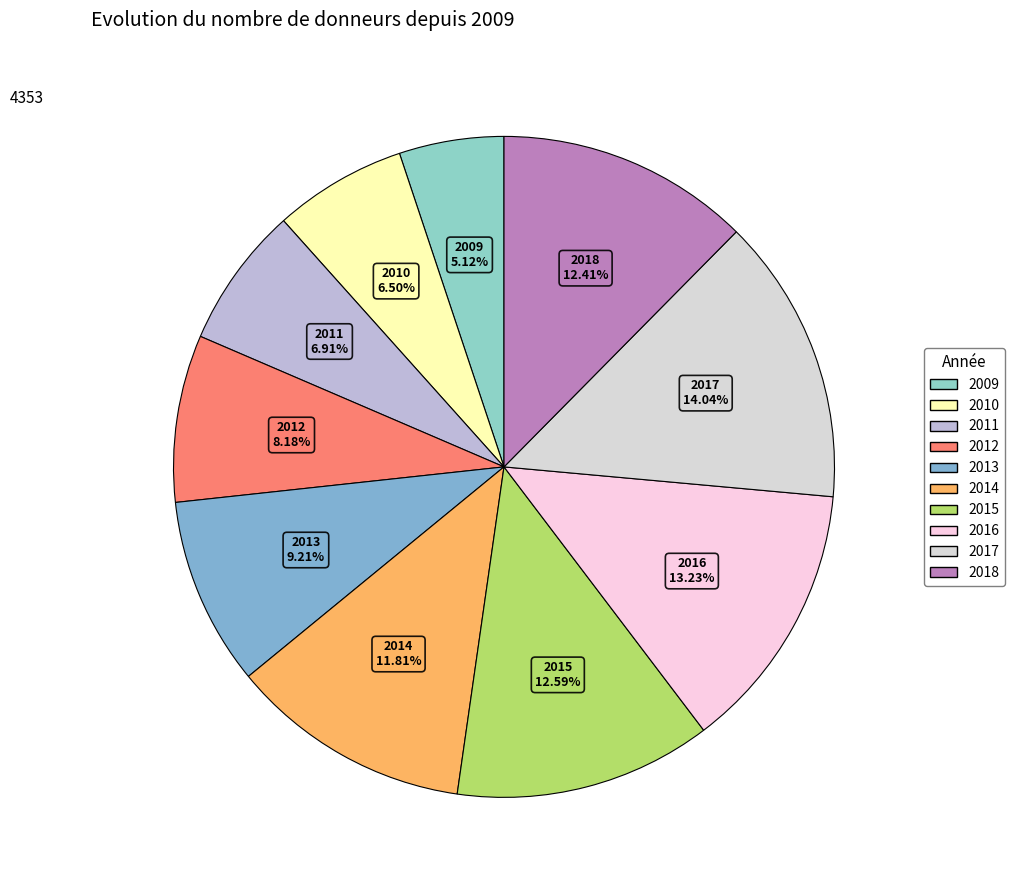

Is it true that 2016 is 13% of the pie?

True